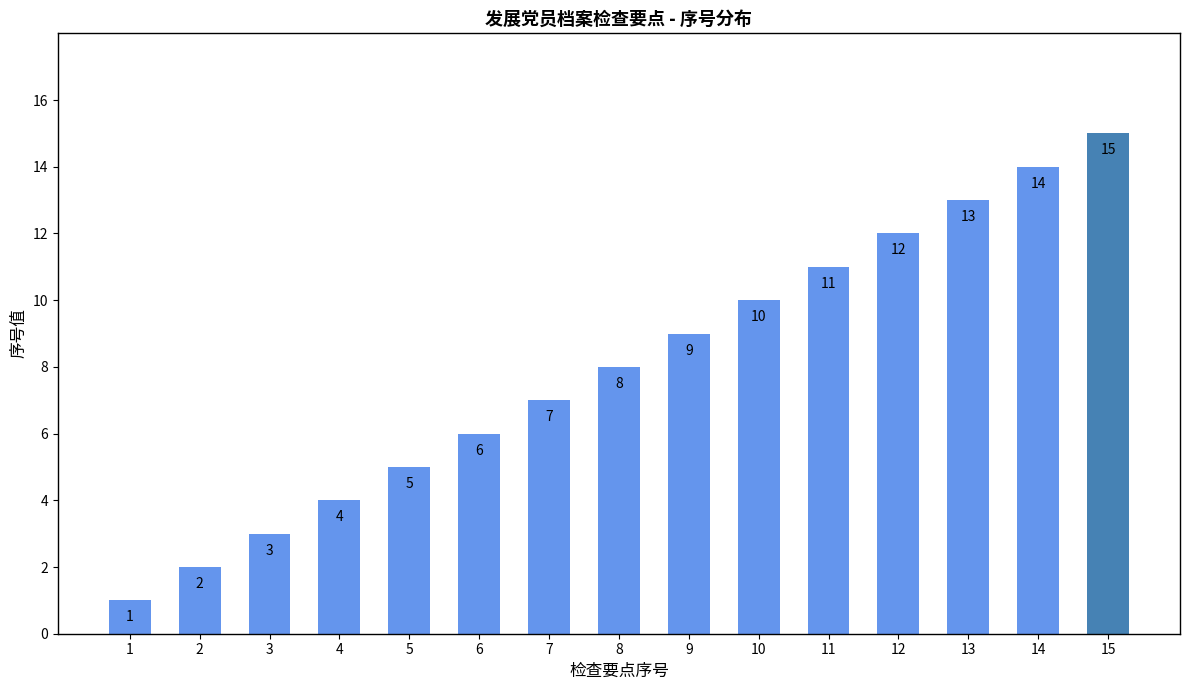

What value does the data have at 9, to the nearest 10?

10